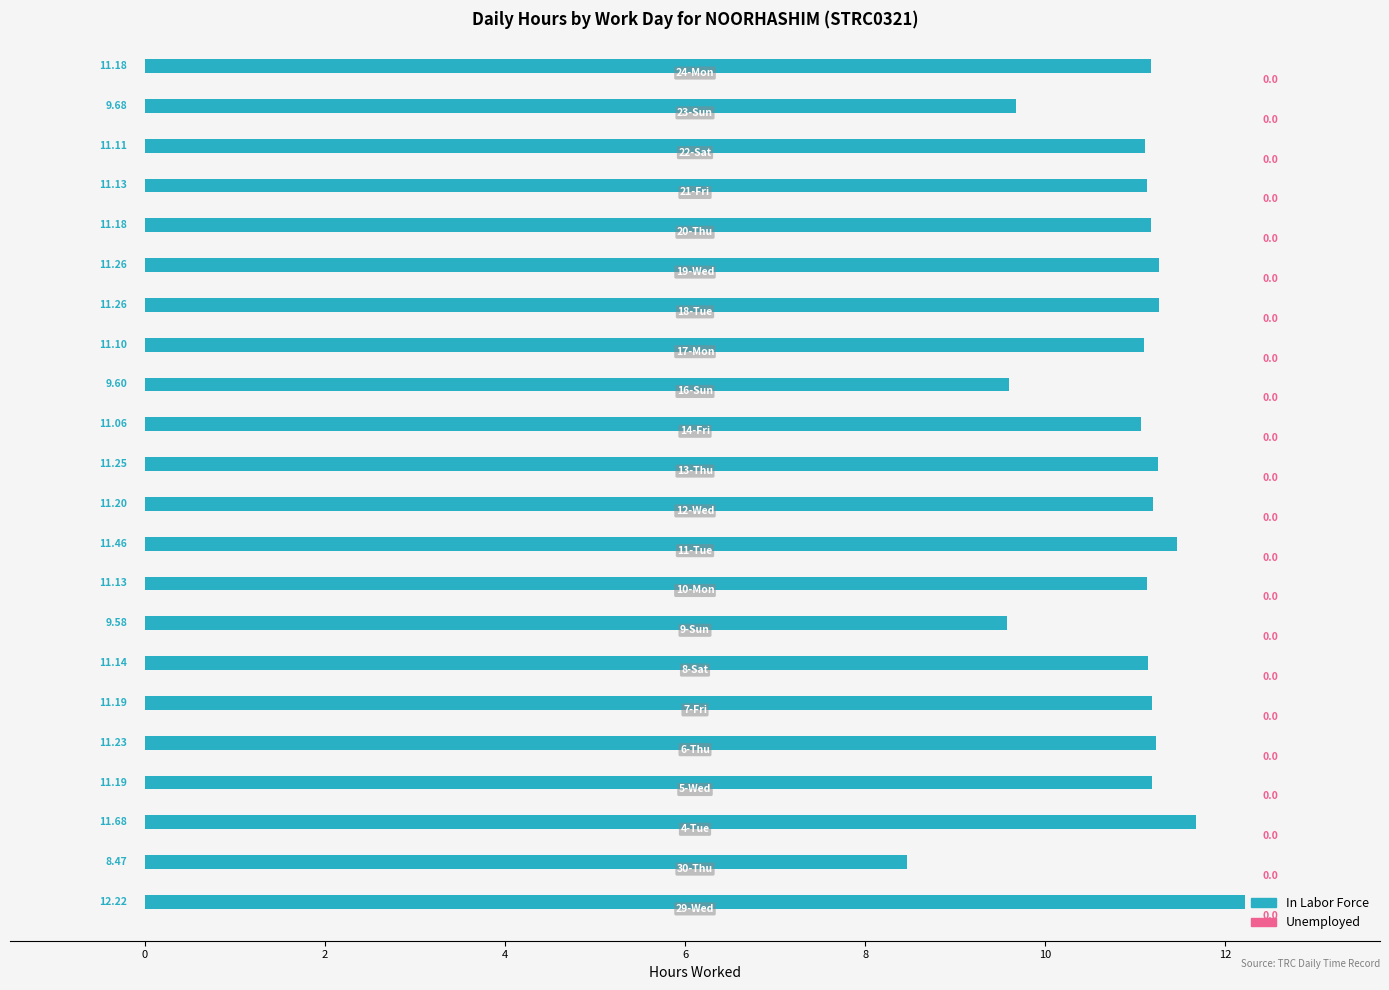

What is the difference between the maximum and second lowest values?

2.6